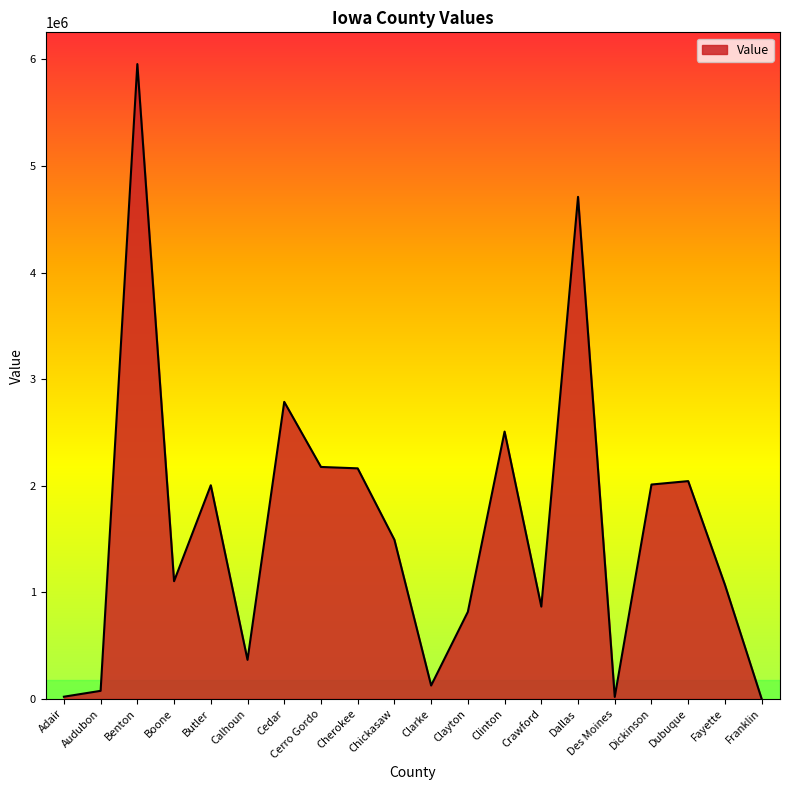

The value at Boone is 1103982.5. True or false?

True